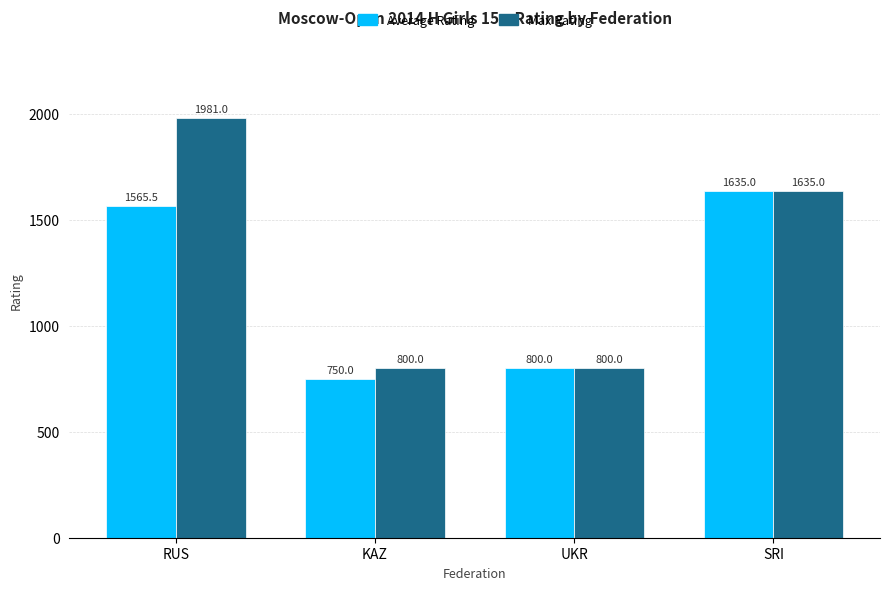

Reading left to right, list all the values displayed in this chart.

Average Rating: 1565.5	750.0	800.0	1635.0
Max Rating: 1981.0	800.0	800.0	1635.0